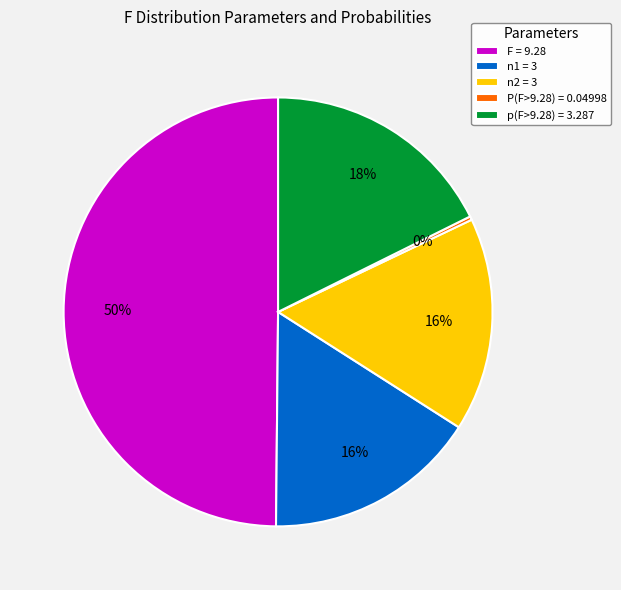

Do n1 = 3 and F = 9.28 together represent more than half of the pie?

Yes